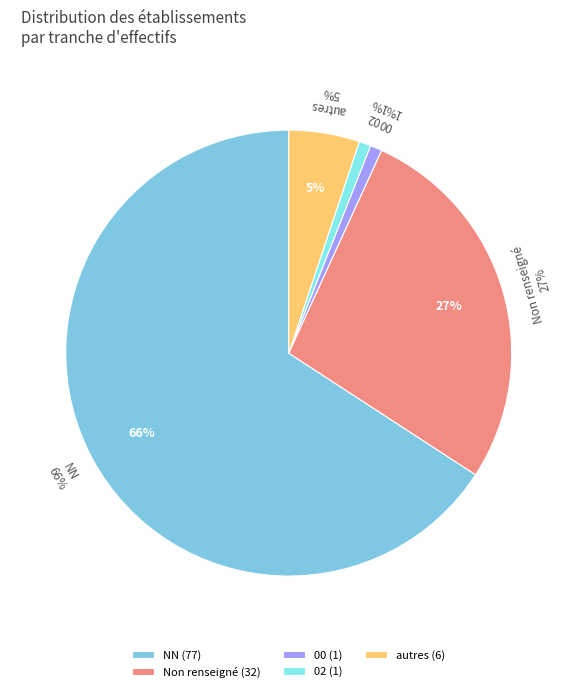

Does any single category account for the majority?

Yes